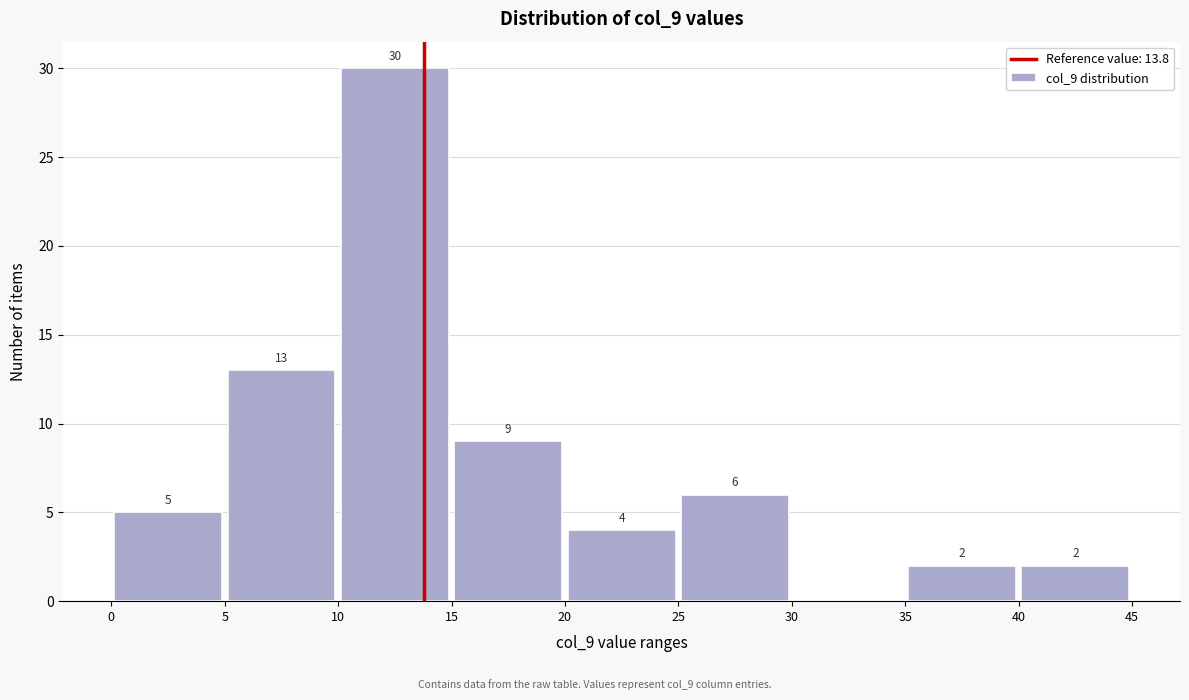

Which range on the x-axis has the tallest bar?

10 to 15